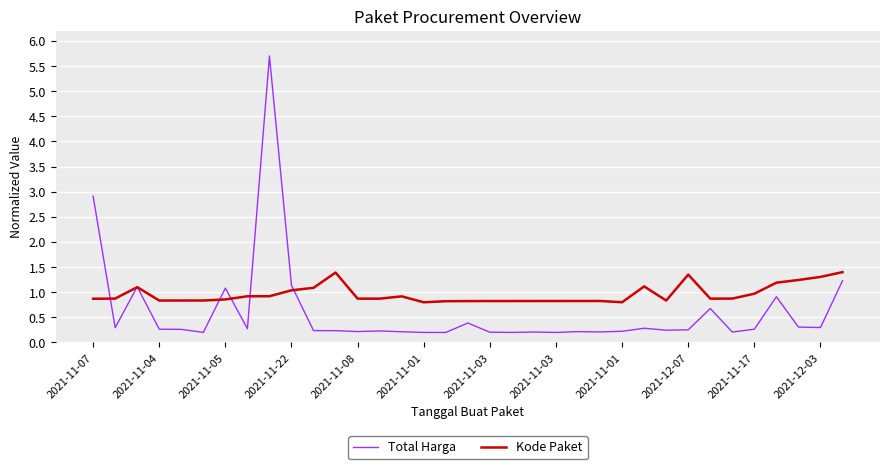

Rank the series by their maximum value, from highest to lowest.

Total Harga, Kode Paket